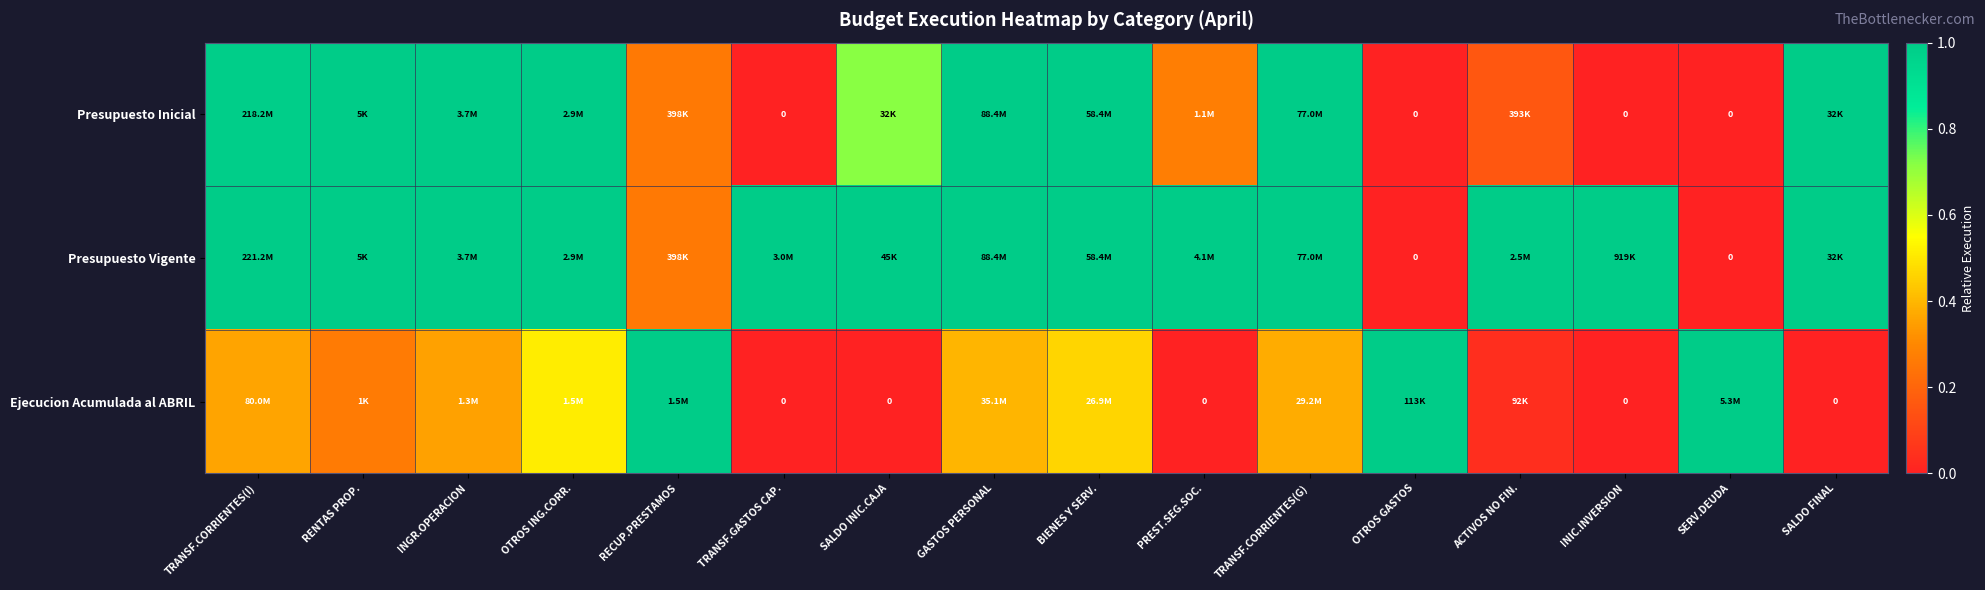

Which series has the largest total across all categories?

Presupuesto Vigente